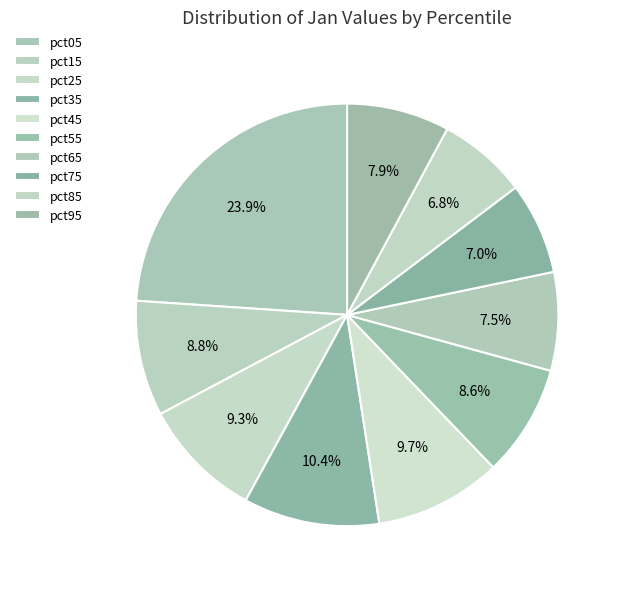

Which slice is the largest?

pct05